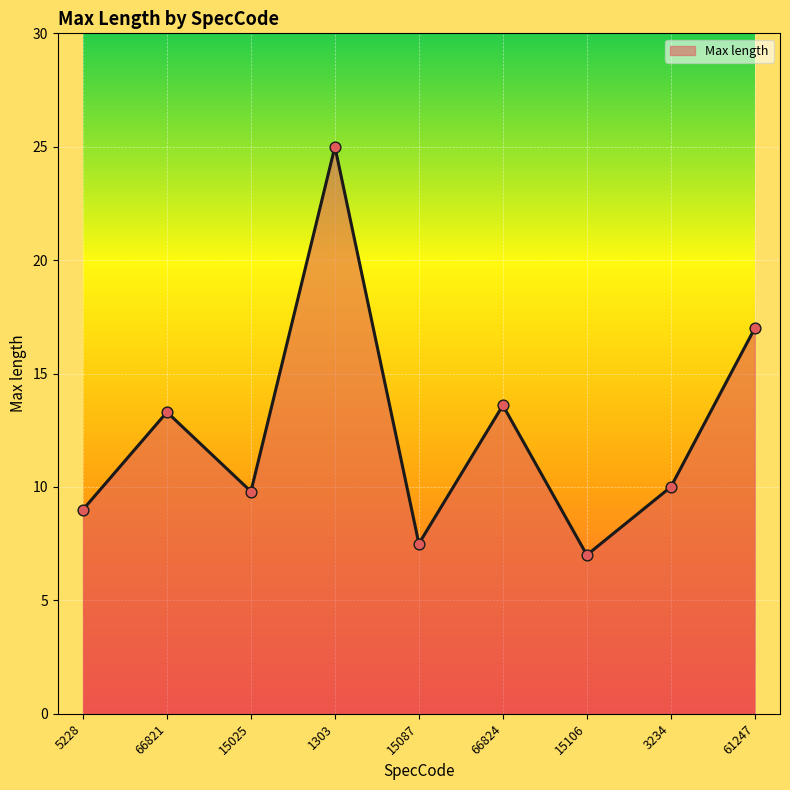

Between 1303 and 5228, which is larger?

1303